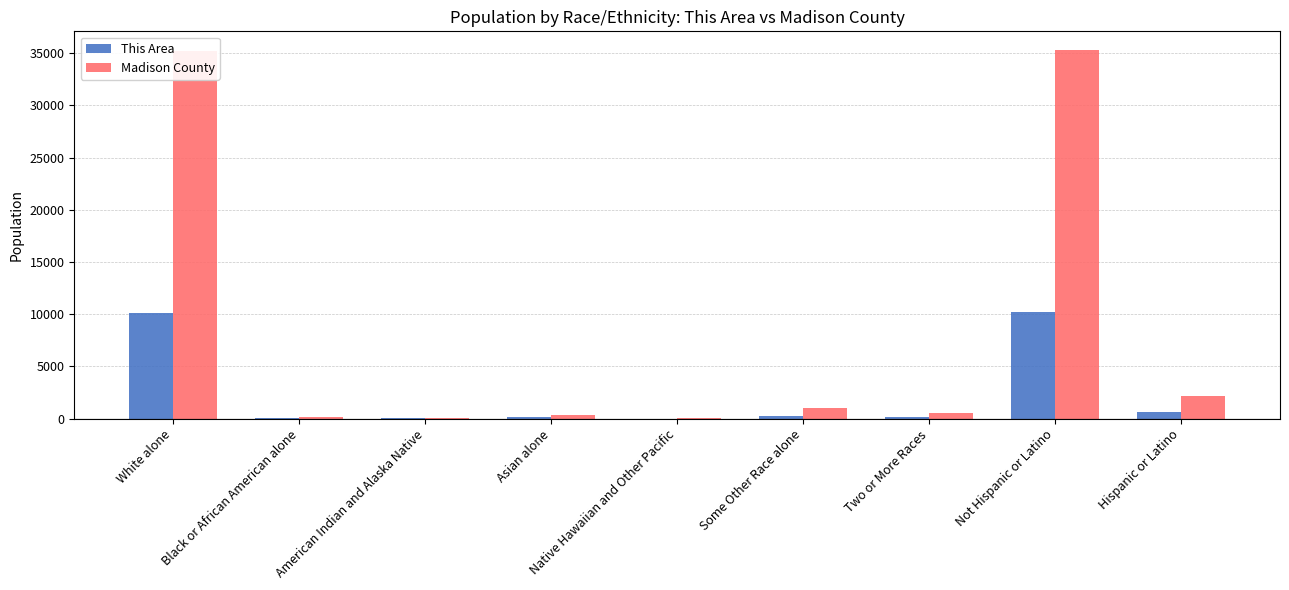

What are all the series names shown in the legend?

This Area, Madison County